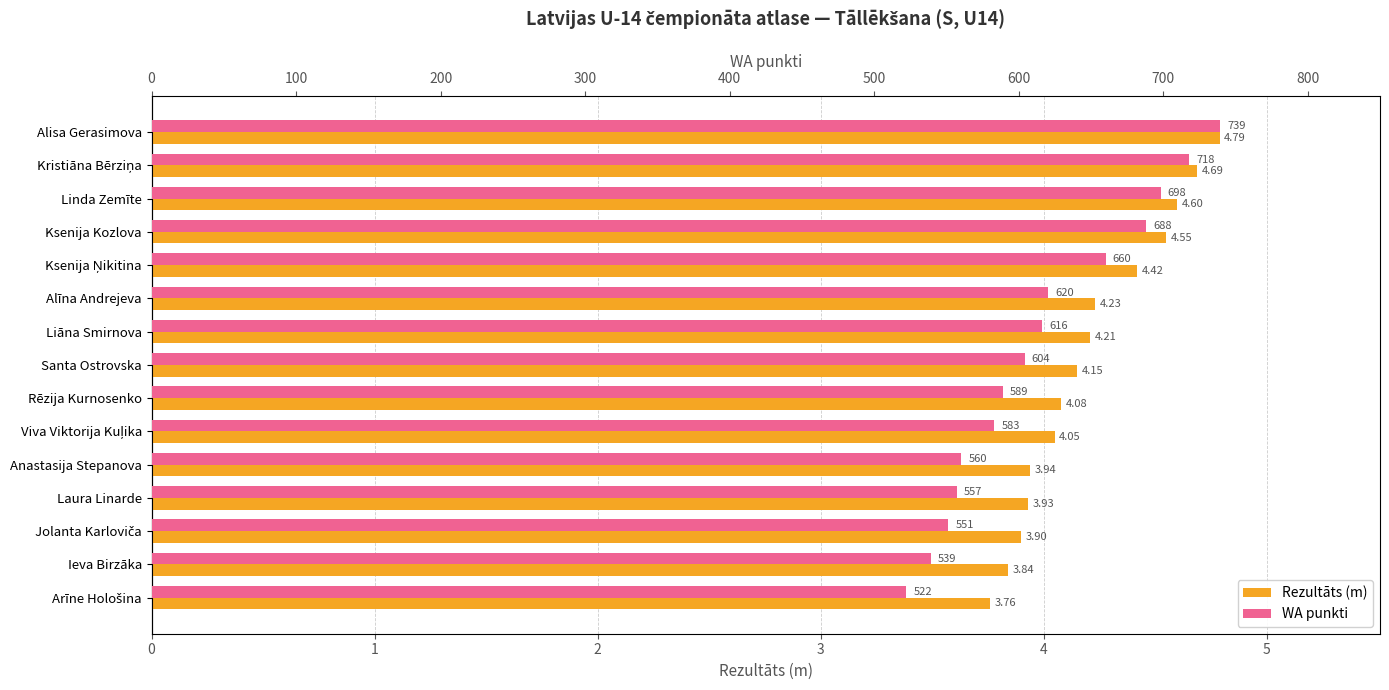

Which has a higher value, Arīne Hološina or Rēzija Kurnosenko?

Rēzija Kurnosenko